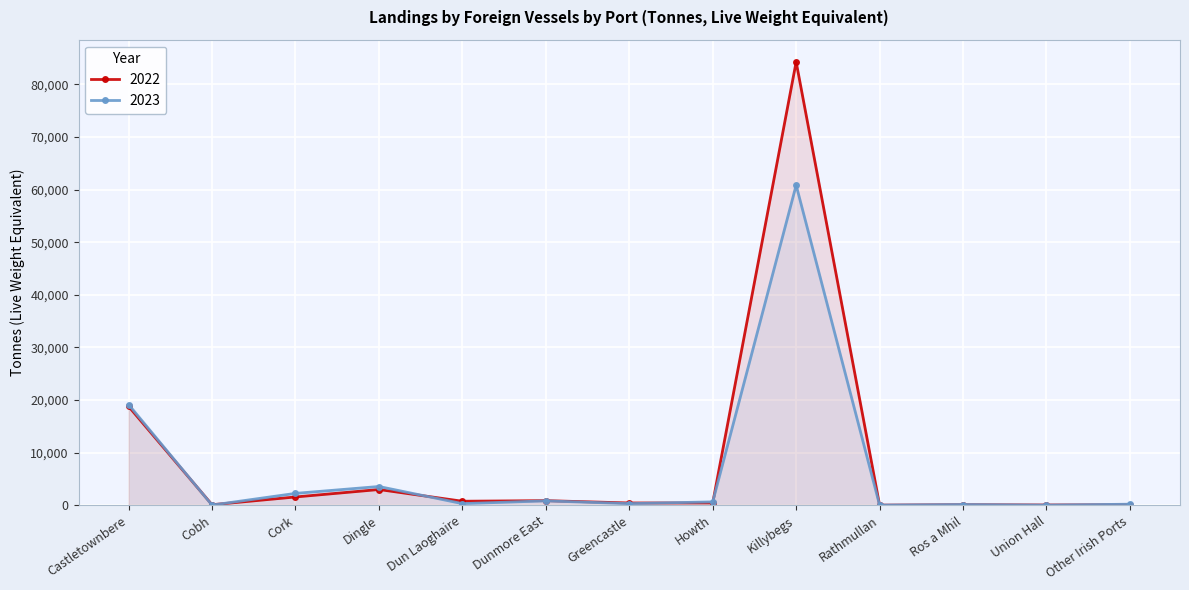

How many lines are shown in the chart?

2